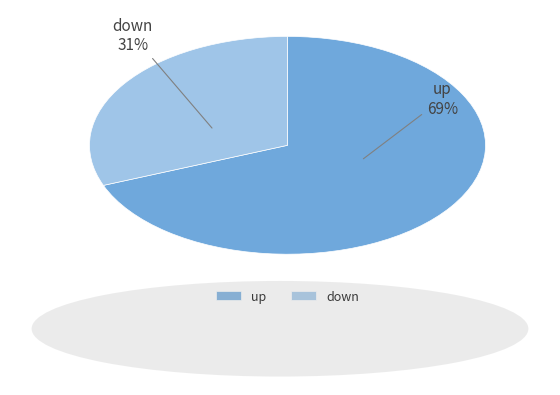

Count the number of slices in the pie.

2